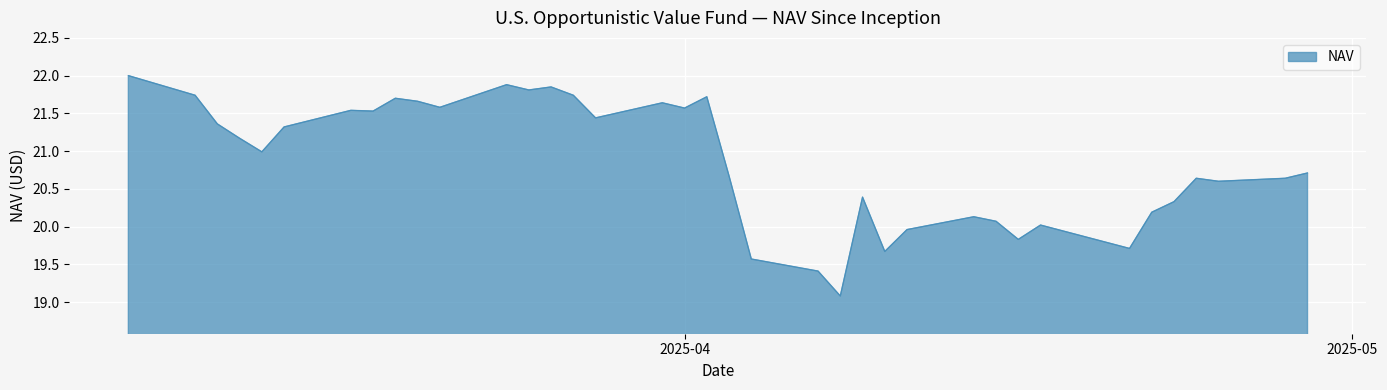

What is the difference between the maximum and minimum values?

2.9